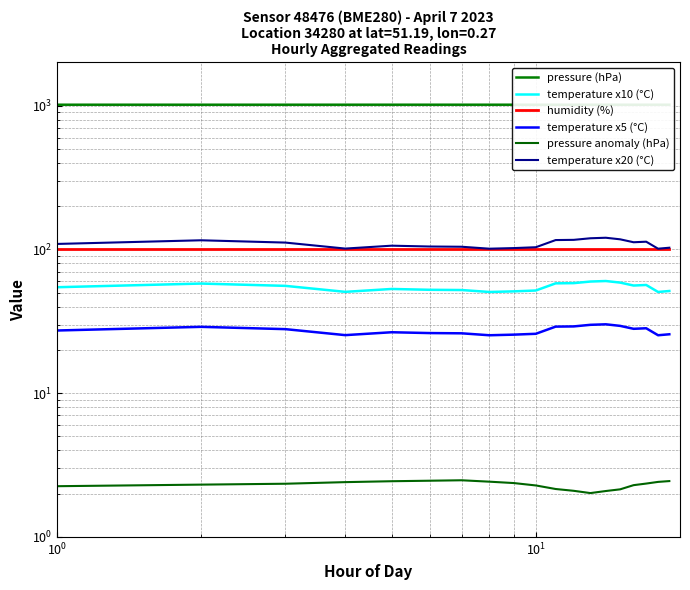

What is the value of the pressure anomaly (hPa) point at the 2nd from the left?

2.3